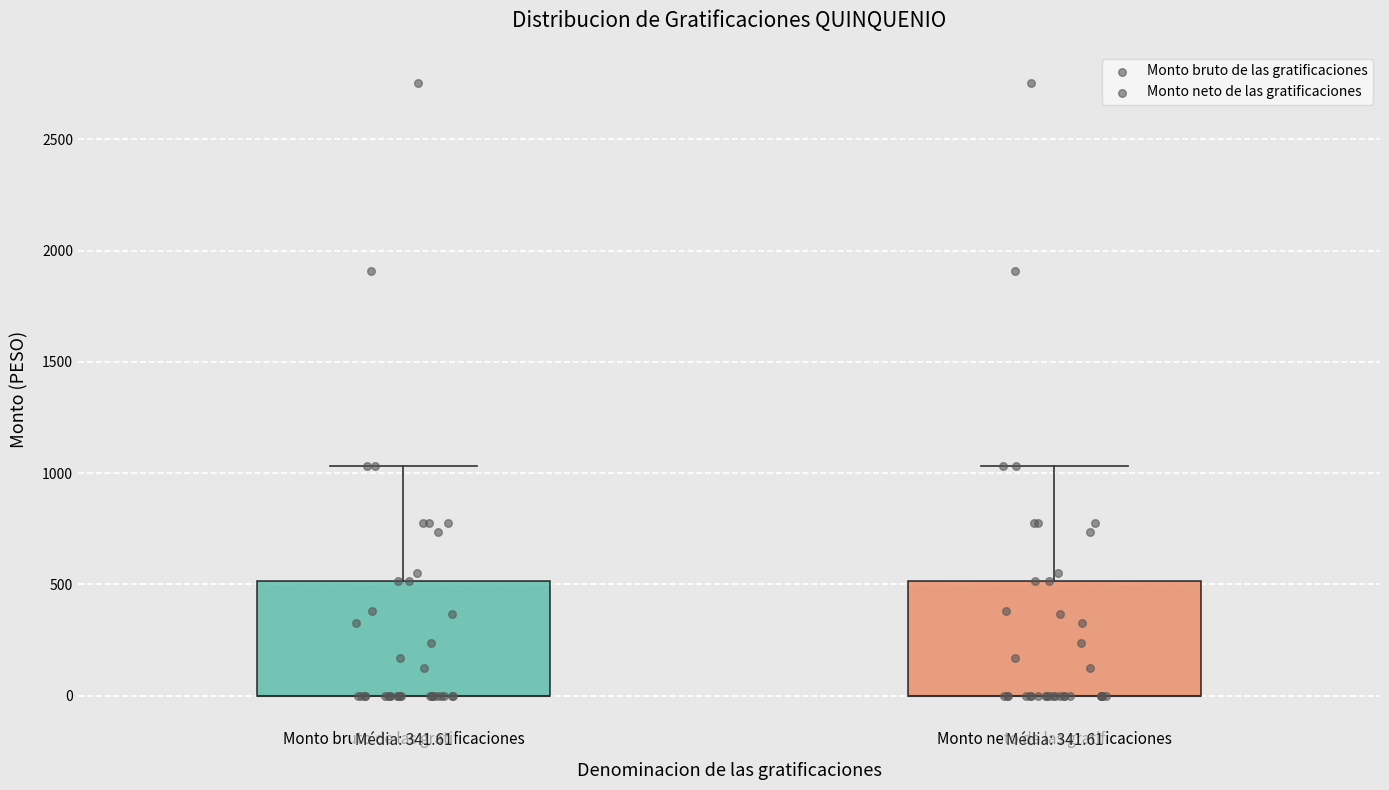

Reading left to right, read every box against the y-axis: the position of its median line, the range the box covers, and the ends of its whiskers. The values are not printed on the chart, so give them approximately, as read against the axis.

Monto bruto de las gratificaciones: median 0 (drawn on the box's lower edge), box 0 to 500, whiskers 0 to 1050
Monto neto de las gratificaciones: median 0 (drawn on the box's lower edge), box 0 to 500, whiskers 0 to 1050